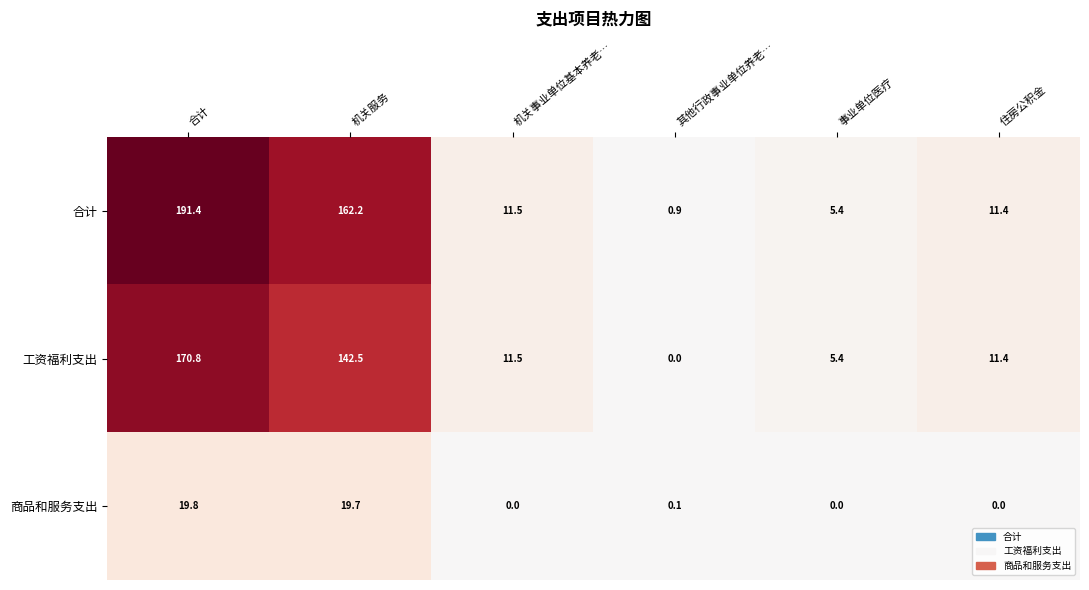

Between 其他行政事业单位养老… and 事业单位医疗, which series saw the biggest shift?

工资福利支出